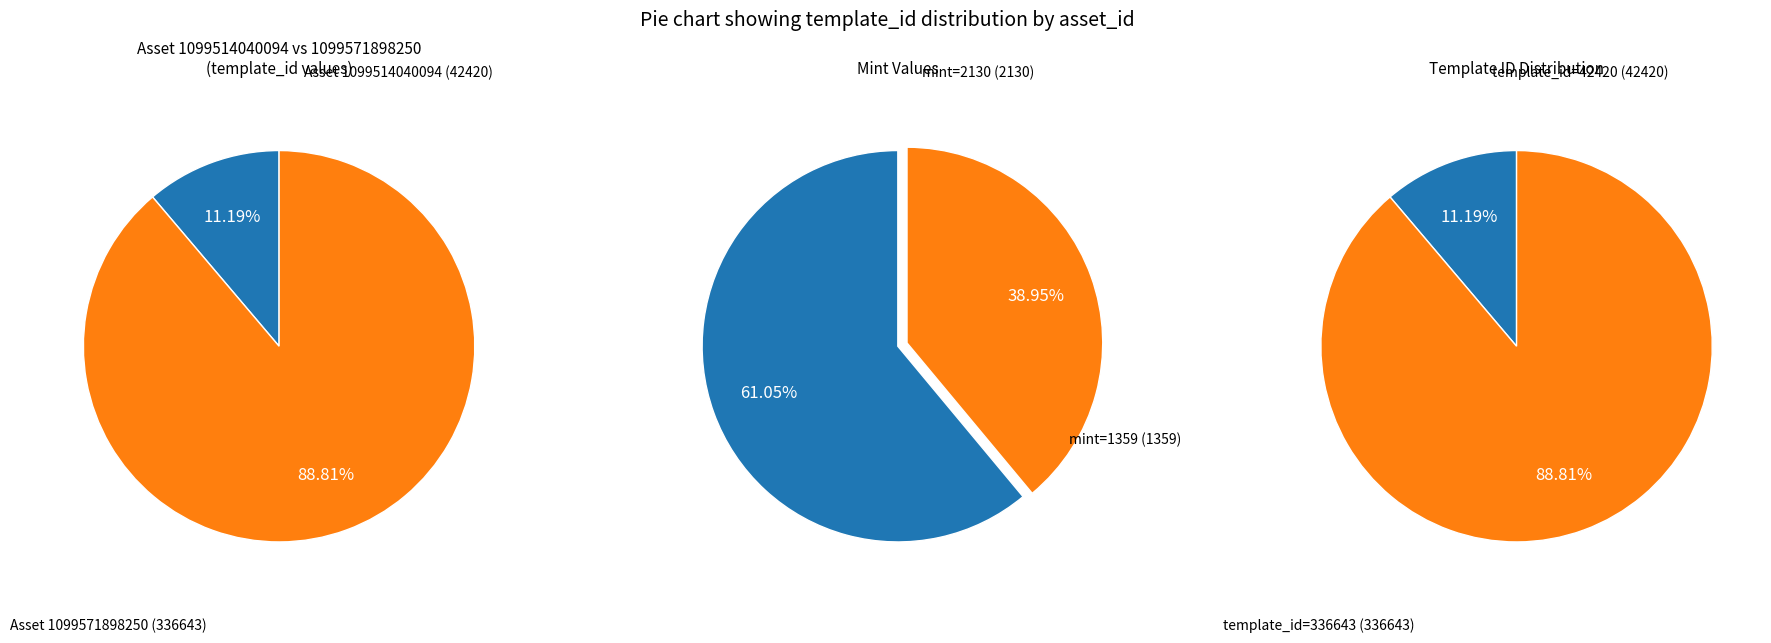

To the nearest percent, what portion does 1099571898250 represent?

89%